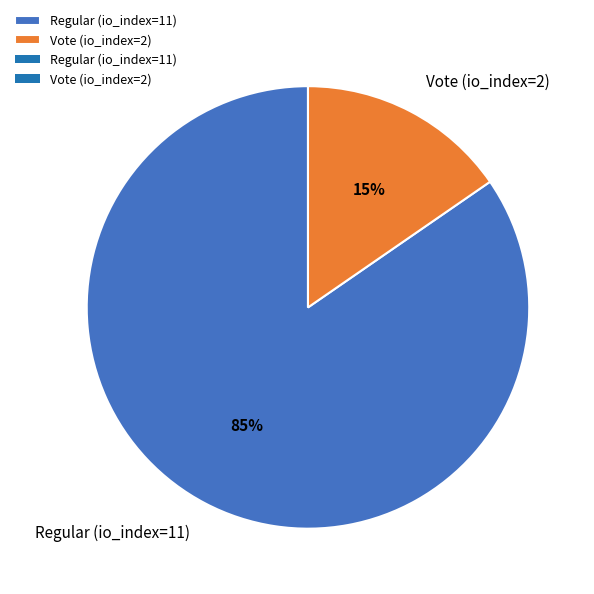

Which slice is the smallest?

Vote (io_index=2)